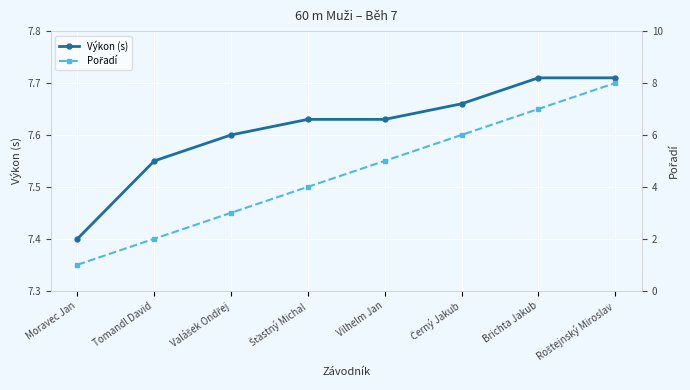

At Vilhelm Jan, list the series in order from largest to smallest.

Výkon (s), Pořadí